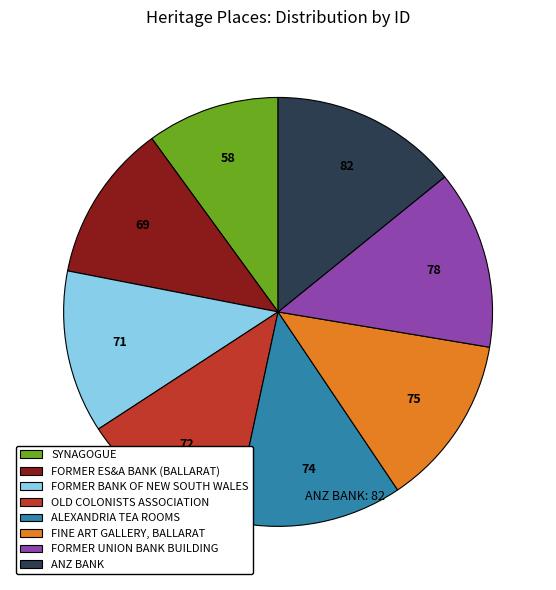

Does FORMER UNION BANK BUILDING represent more than half of the total?

No